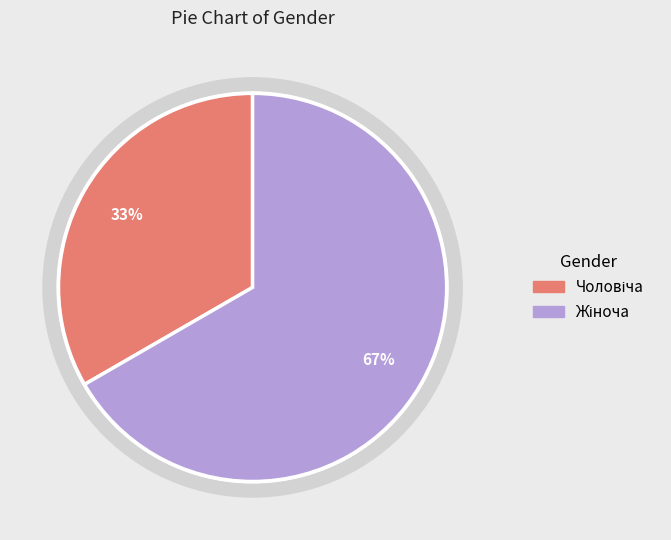

Is it true that Чоловіча is 33% of the pie?

True